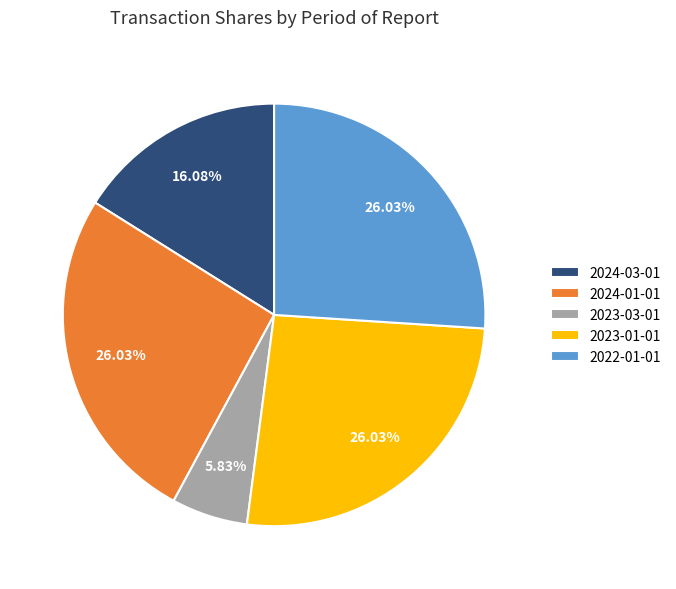

To the nearest percent, what is the difference between the largest and smallest slice percentages?

20%